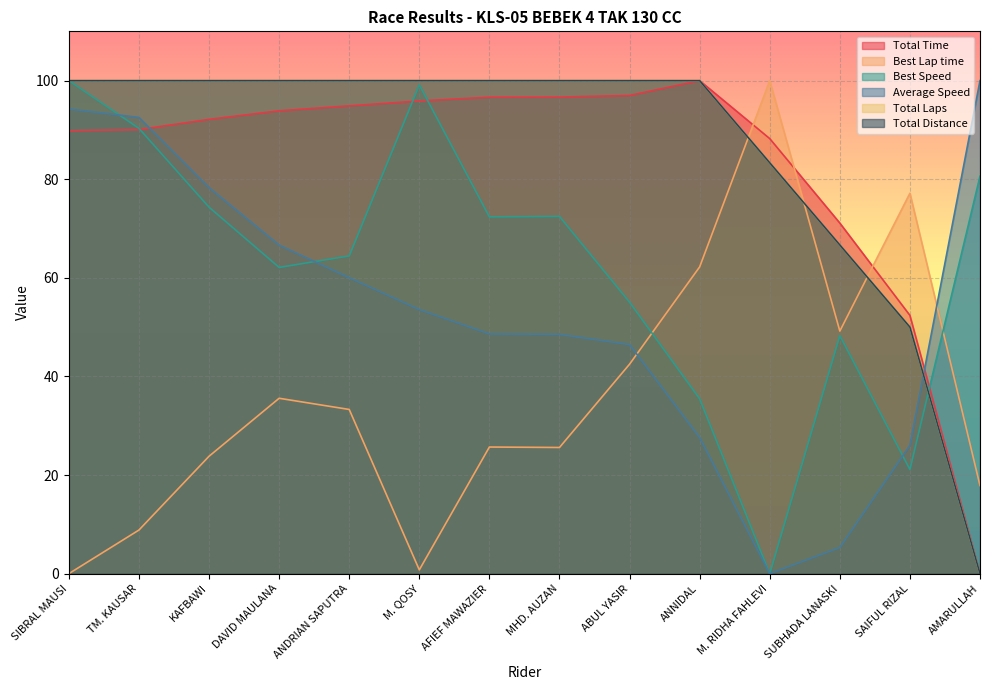

Which series ends up on top after the final intersection of Total Distance and Average Speed?

Average Speed